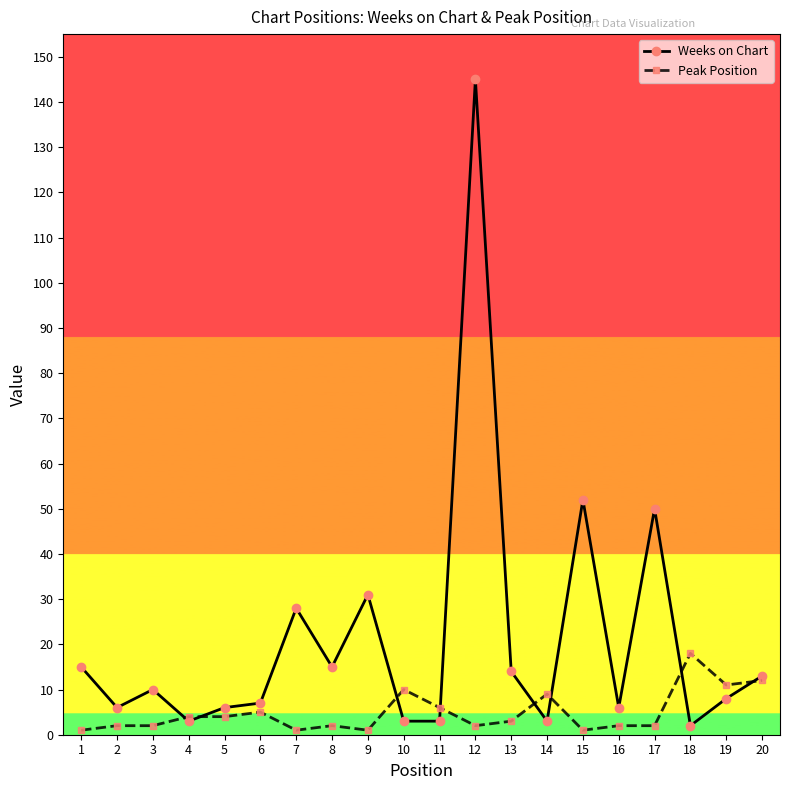

What is the sum of the Weeks on Chart values at 12 and 10?

148